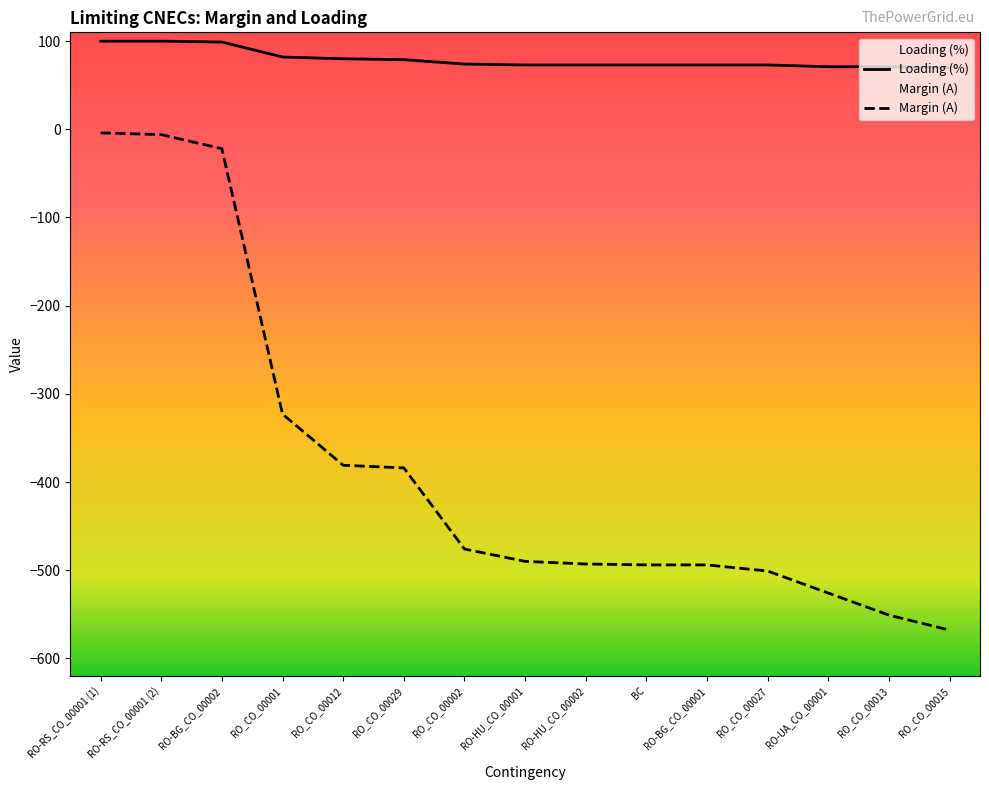

What is the difference between the maximum and minimum values in the Margin (A) series?

564